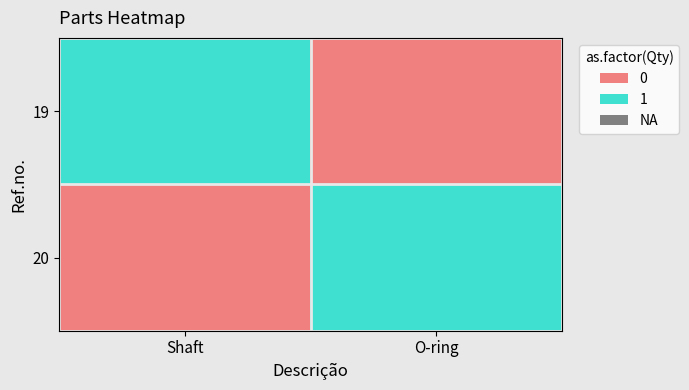

What is the difference between the highest and lowest values at O-ring?

1